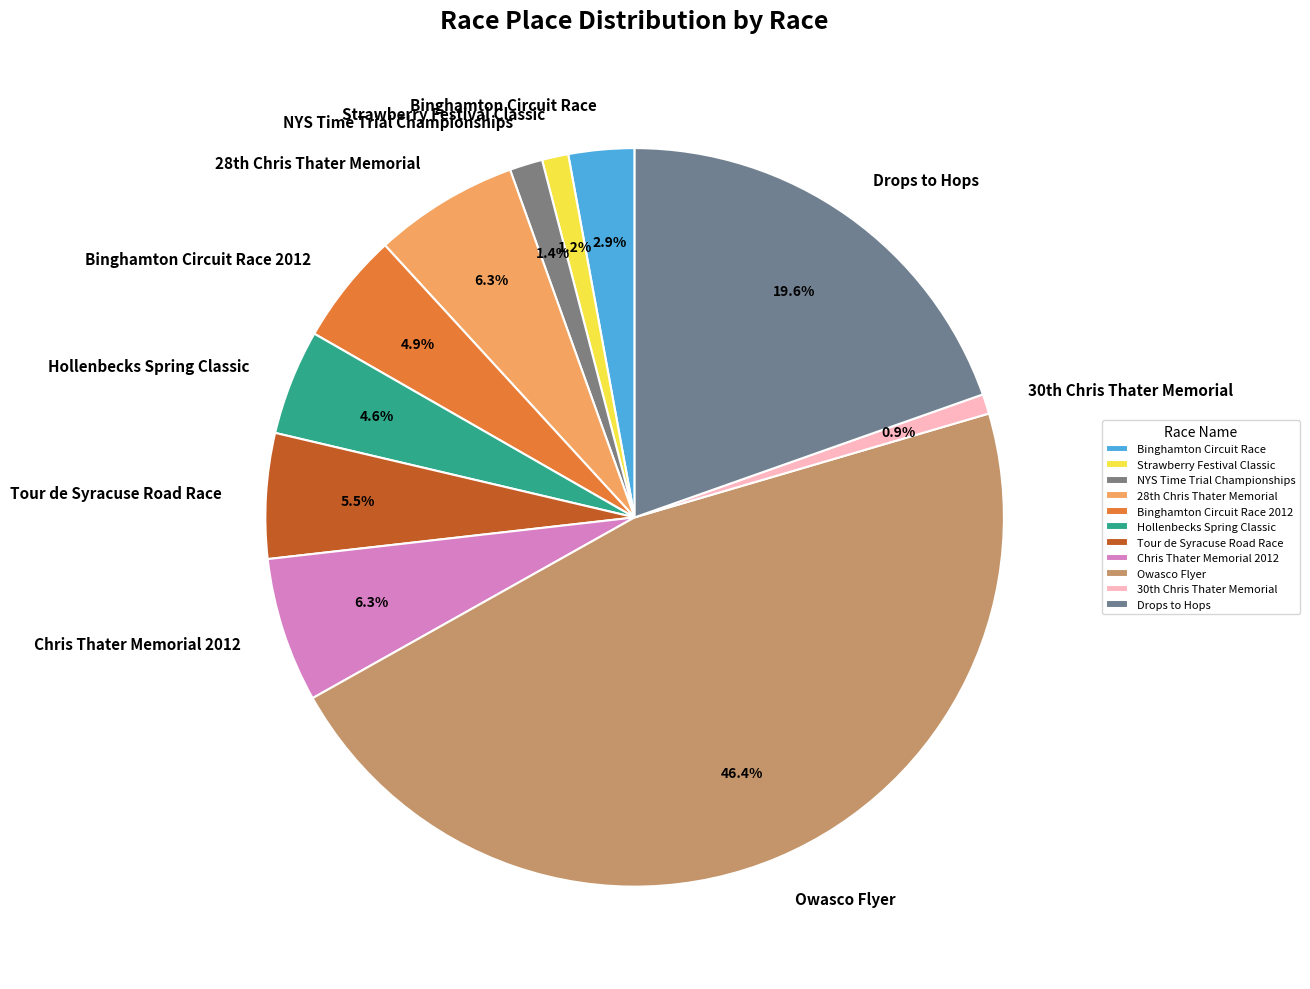

Which category has the biggest portion of the pie?

Owasco Flyer